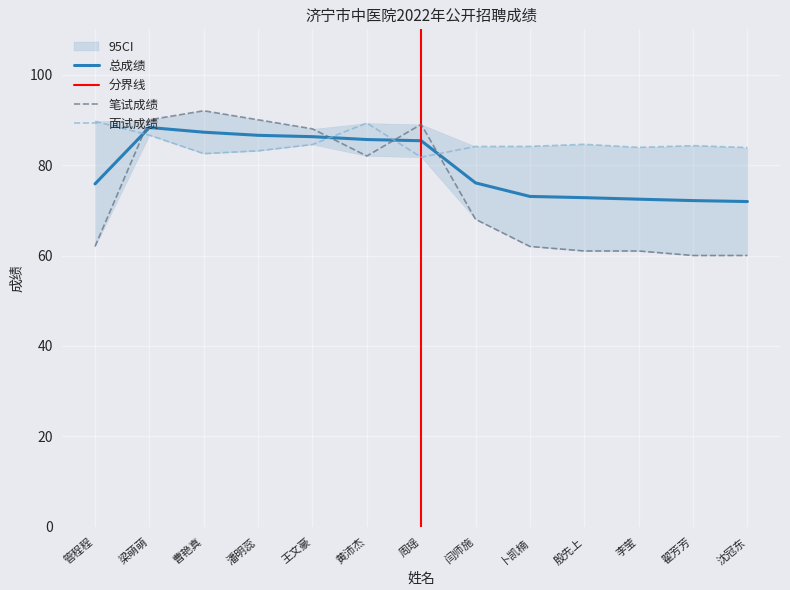

What is the sum of the 笔试成绩 values at 李莹 and 翟芳芳?

121.0